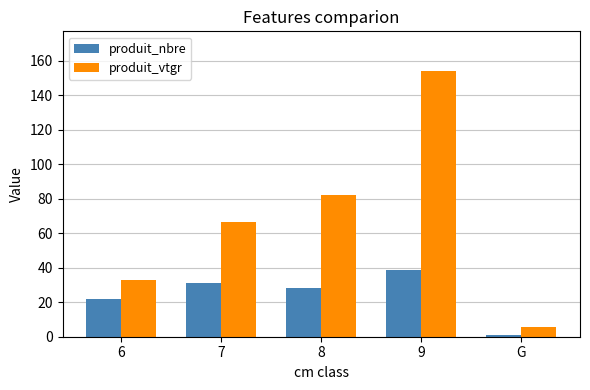

How many bars are there in each group?

2